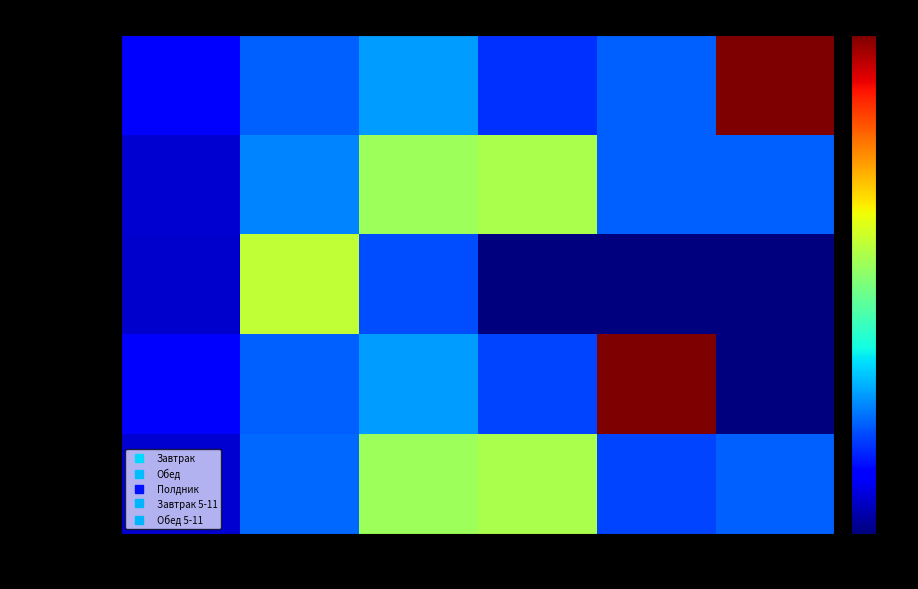

Which series changed the most between блюдо 1 and блюдо 5?

Завтрак 5-11